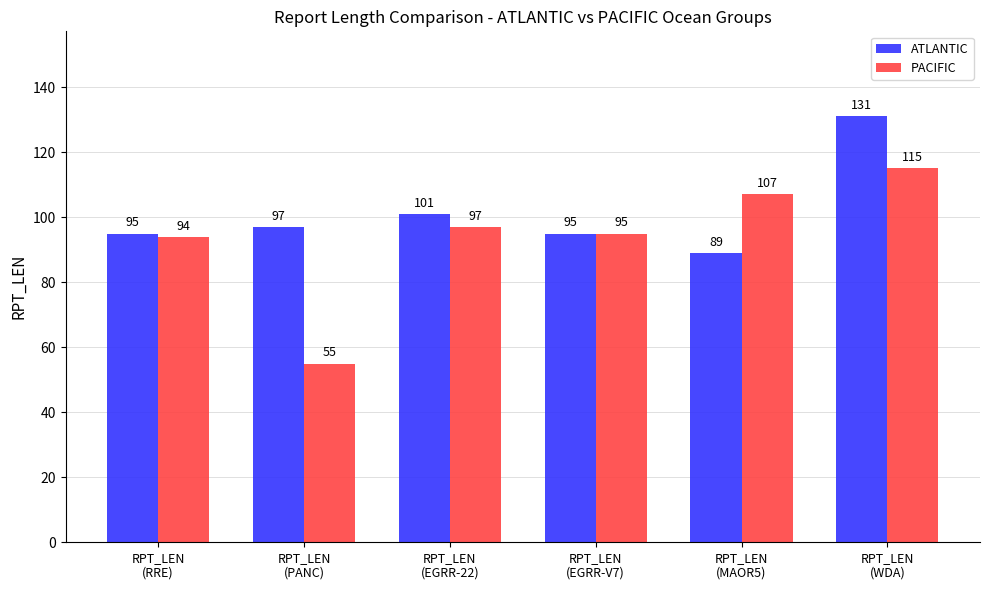

At how many categories does at least one series exceed 124?

1